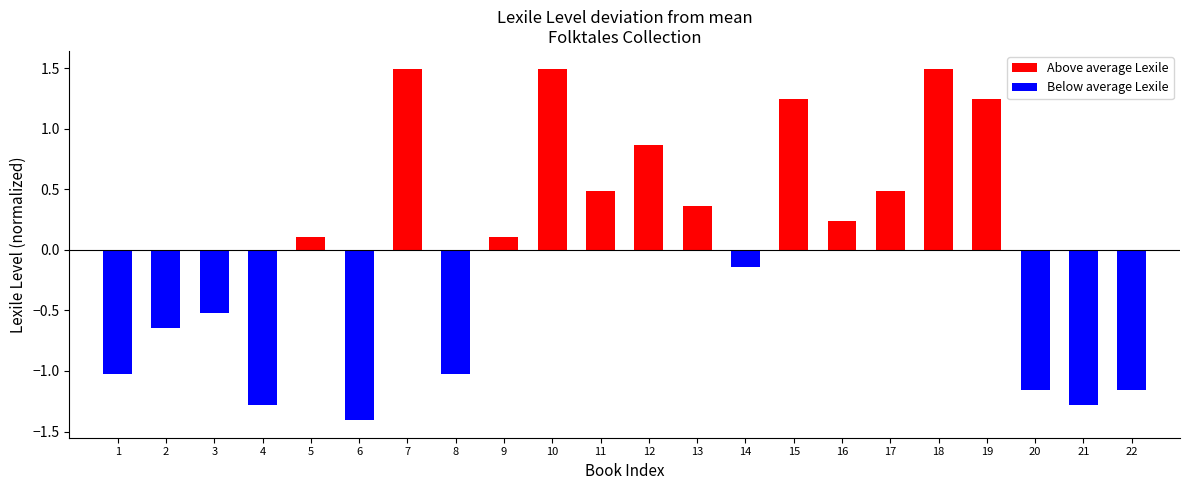

How many data points are above 0?

12